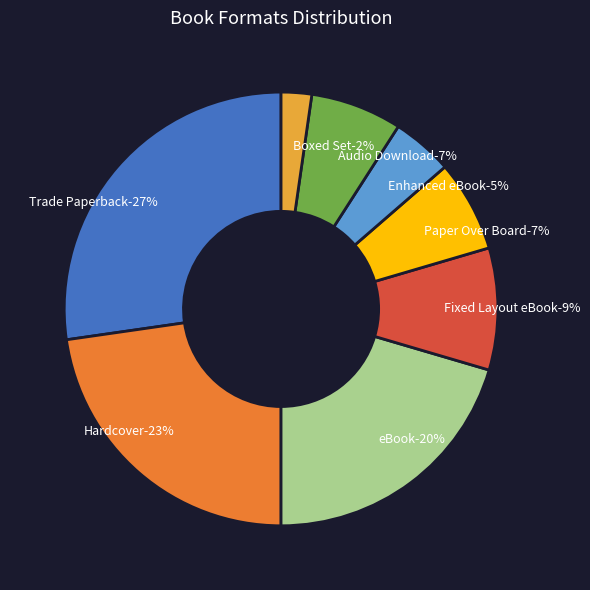

Does Boxed Set account for over 50% of the chart?

No